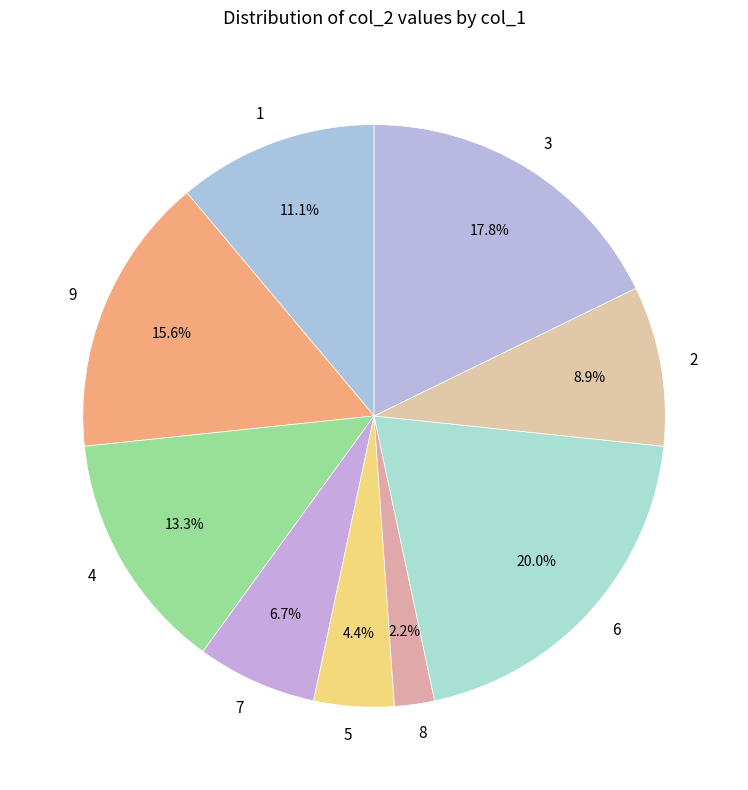

Is it true that 6 is 20% of the pie?

True